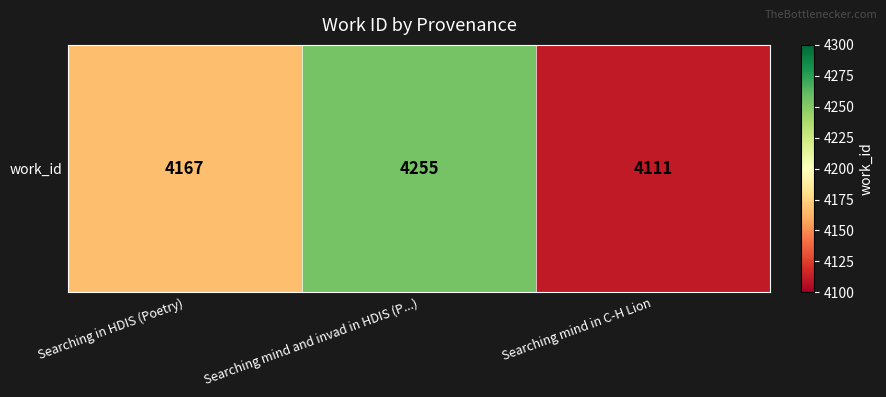

Where does the data first go above 4167?

Searching mind and invad in HDIS (P...)